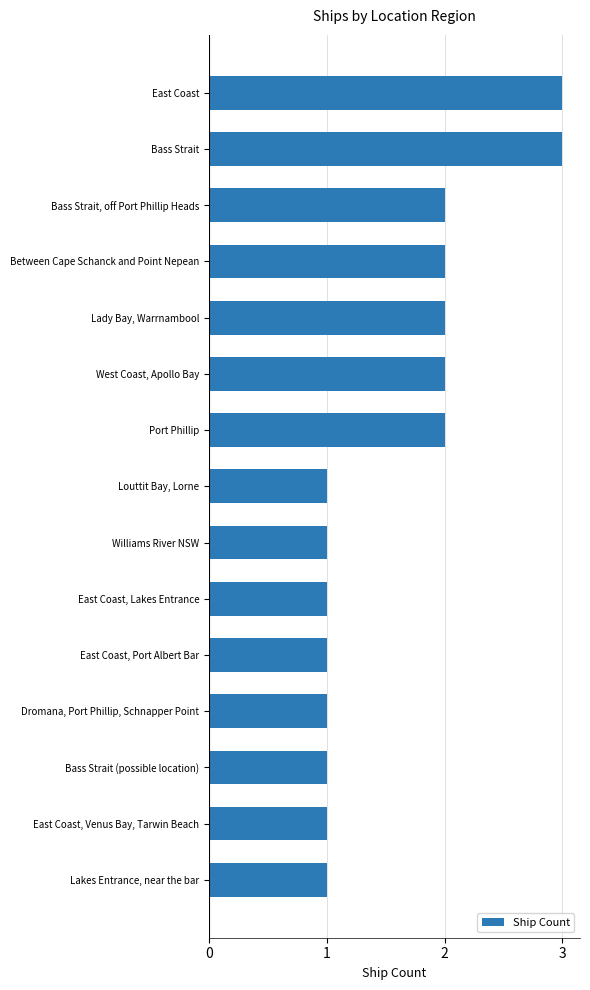

What is the change in value from Bass Strait (possible location) to Bass Strait?

+2